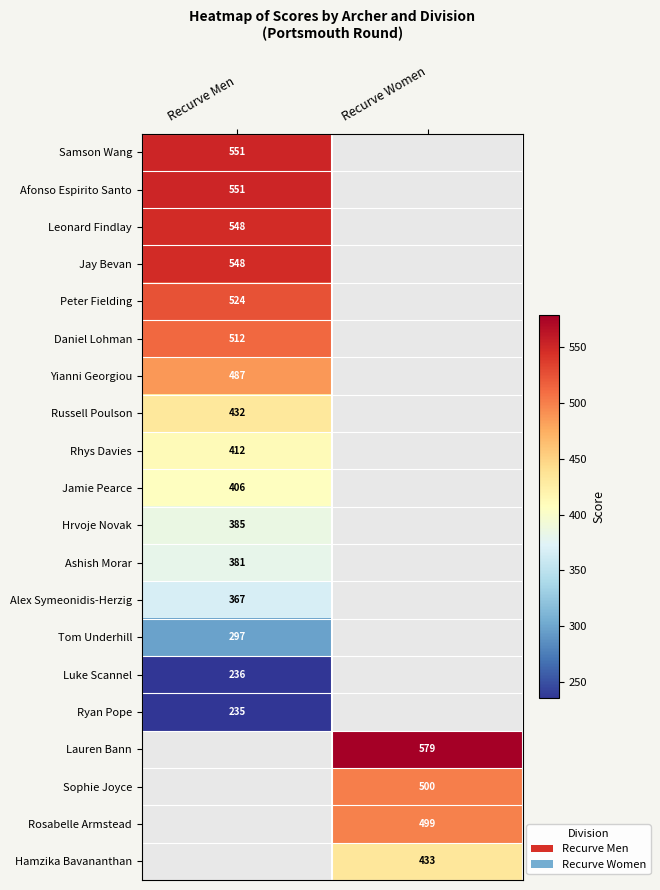

At which category does the chart reach its minimum across all series?

Recurve Men